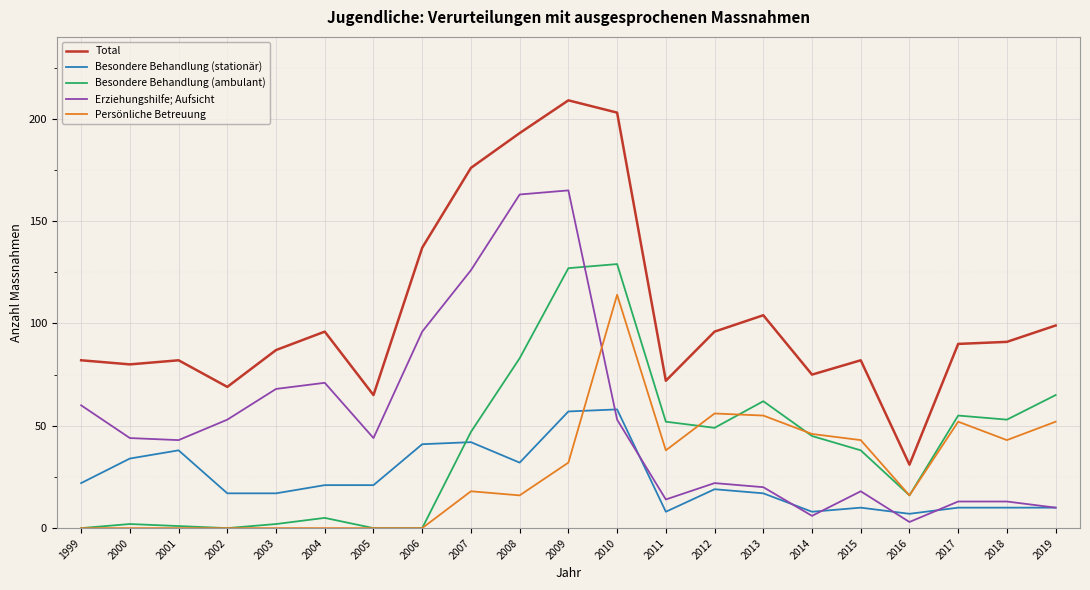

Reading left to right, list all the values displayed in this chart.

Total: 1999=82	2000=80	2001=82	2002=69	2003=87	2004=96	2005=65	2006=137	2007=176	2008=193	2009=209	2010=203	2011=72	2012=96	2013=104	2014=75	2015=82	2016=31	2017=90	2018=91	2019=99
Besondere Behandlung (stationär): 1999=22	2000=34	2001=38	2002=17	2003=17	2004=21	2005=21	2006=41	2007=42	2008=32	2009=57	2010=58	2011=8	2012=19	2013=17	2014=8	2015=10	2016=7	2017=10	2018=10	2019=10
Besondere Behandlung (ambulant): 1999=0	2000=2	2001=1	2002=0	2003=2	2004=5	2005=0	2006=0	2007=47	2008=83	2009=127	2010=129	2011=52	2012=49	2013=62	2014=45	2015=38	2016=16	2017=55	2018=53	2019=65
Erziehungshilfe; Aufsicht: 1999=60	2000=44	2001=43	2002=53	2003=68	2004=71	2005=44	2006=96	2007=126	2008=163	2009=165	2010=53	2011=14	2012=22	2013=20	2014=6	2015=18	2016=3	2017=13	2018=13	2019=10
Persönliche Betreuung: 1999=0	2000=0	2001=0	2002=0	2003=0	2004=0	2005=0	2006=0	2007=18	2008=16	2009=32	2010=114	2011=38	2012=56	2013=55	2014=46	2015=43	2016=16	2017=52	2018=43	2019=52